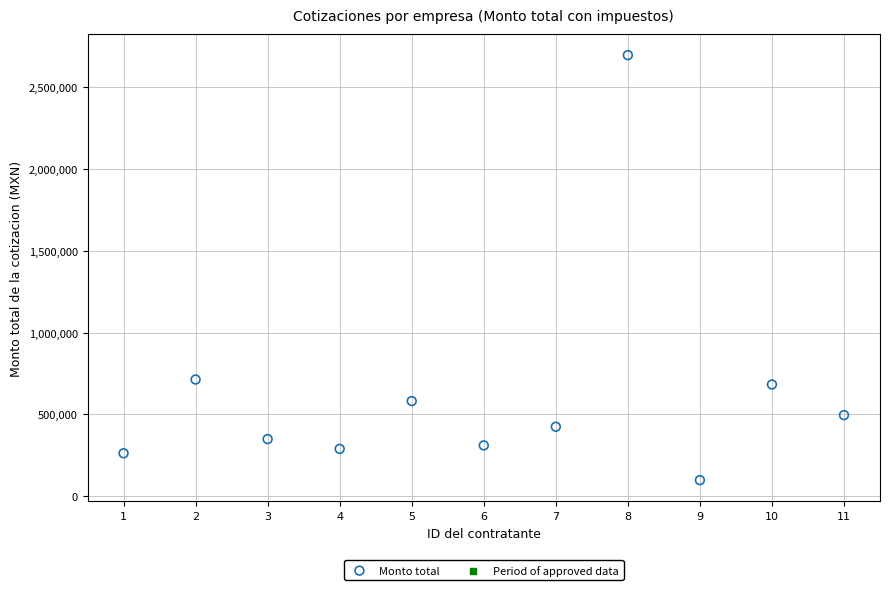

What is the range of Y values (max minus min)?

2600712.8